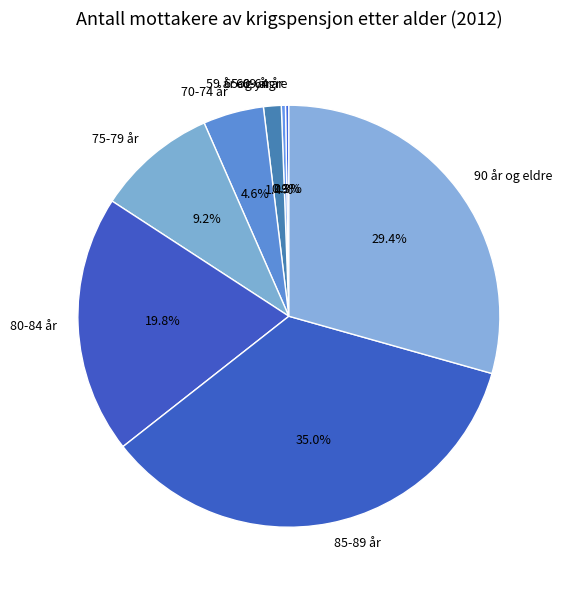

To the nearest percent, what portion does 70-74 år represent?

5%